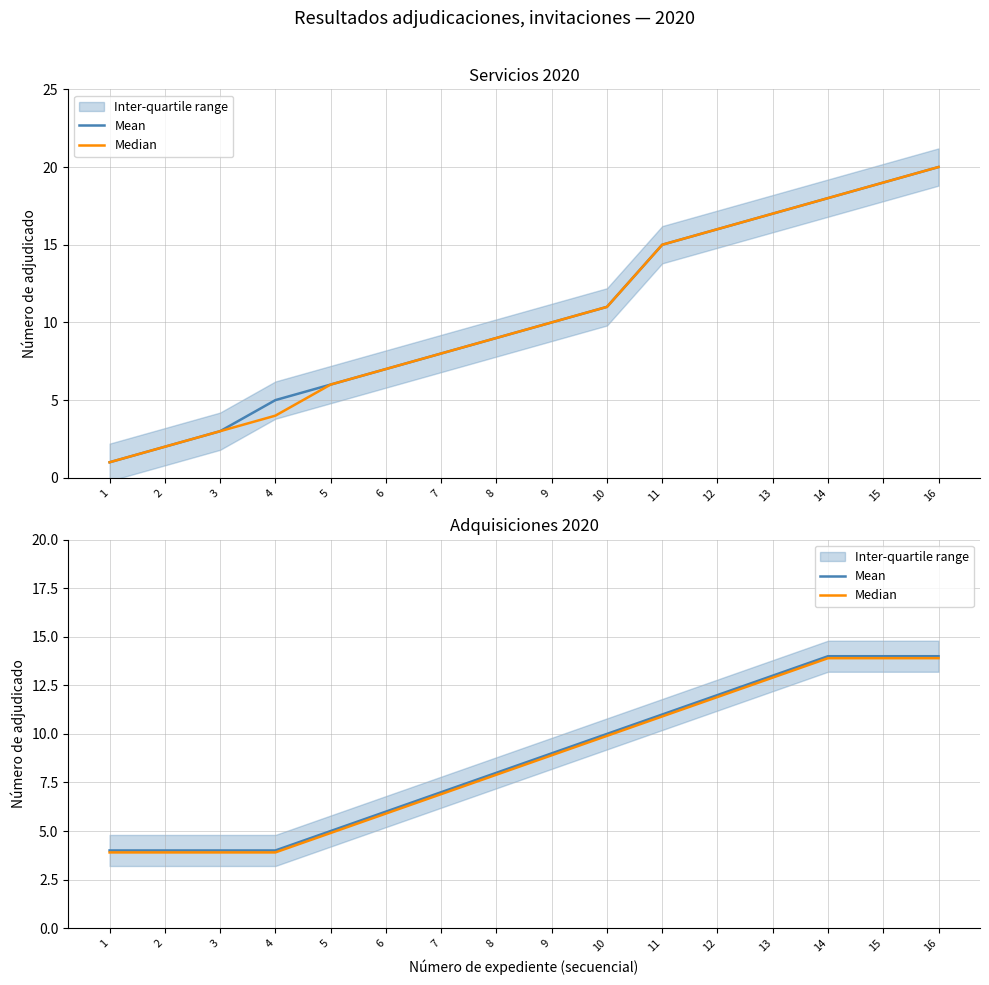

At how many categories does at least one series exceed 5?

11